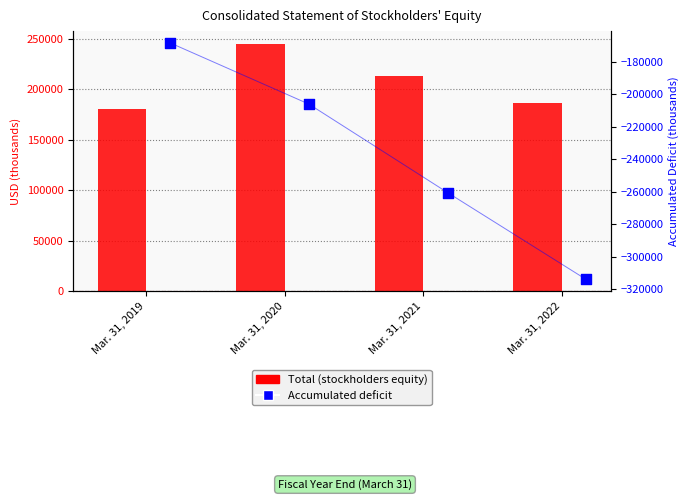

Which series reaches the minimum Y coordinate?

Accumulated deficit